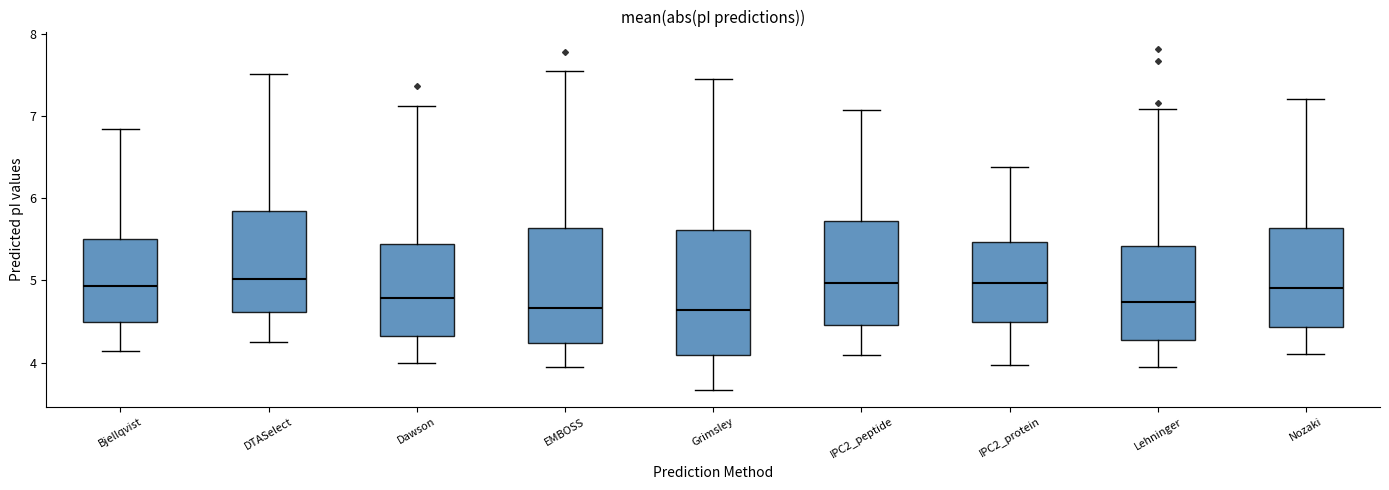

Comparing the boxes themselves (not the whiskers), which one is the tallest?

Grimsley